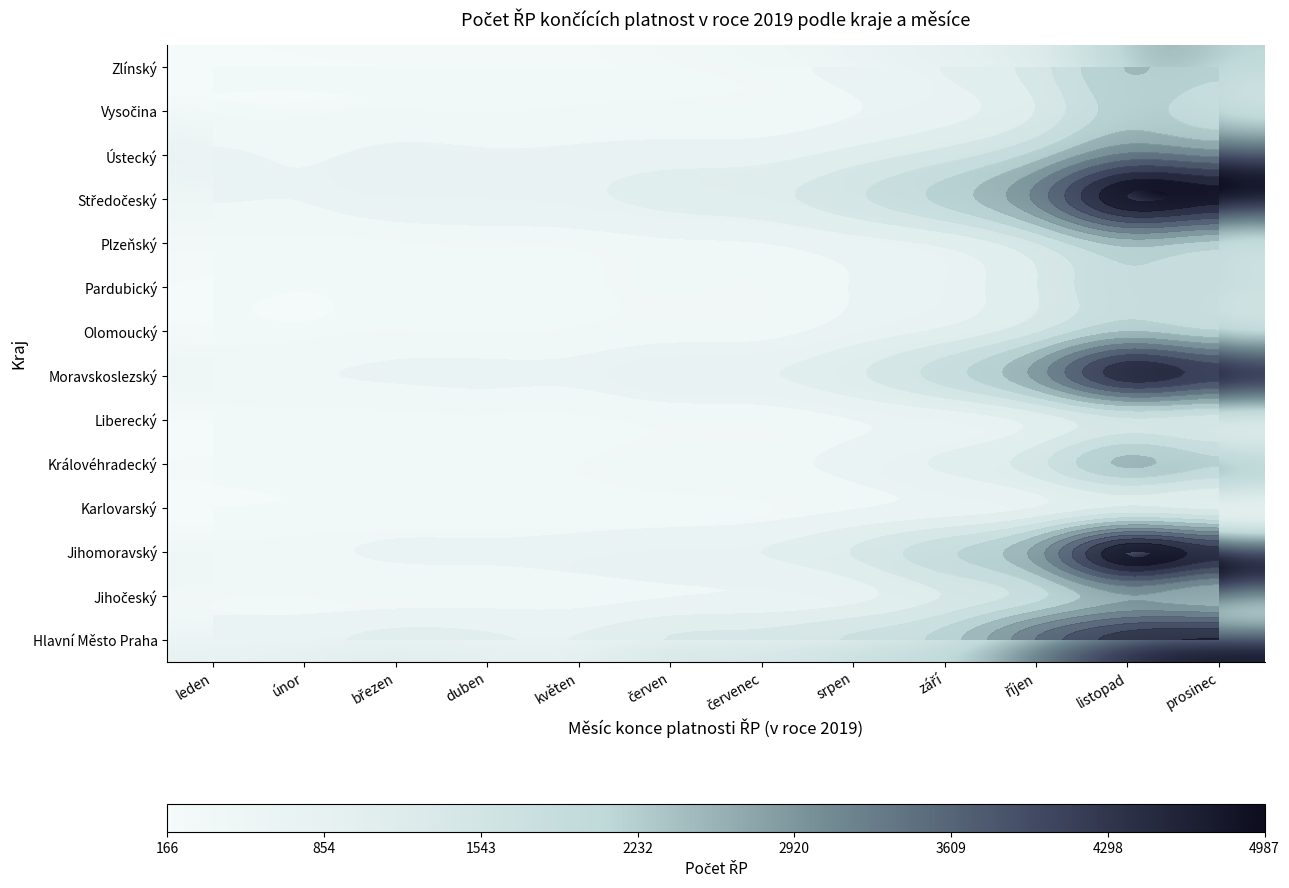

What is the difference between the Jihomoravský values at červenec and září?

1024